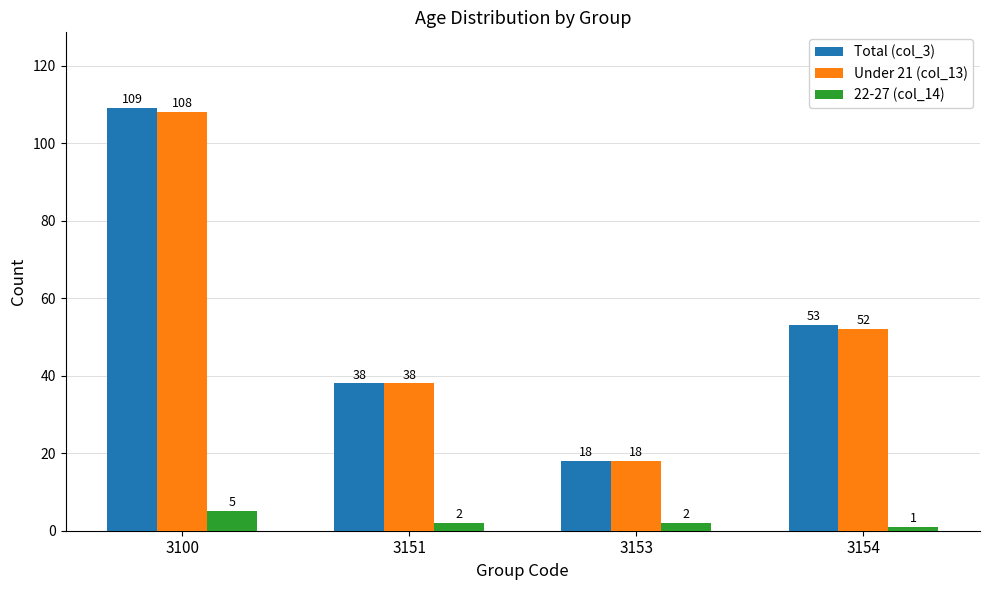

Are the bars horizontal?

No